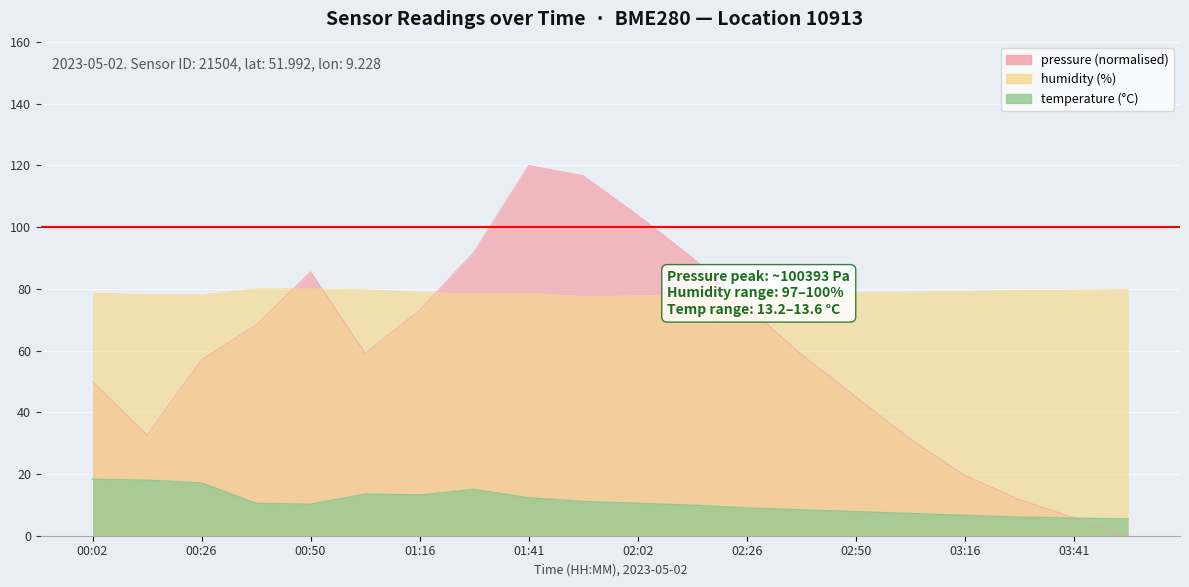

How many data points in pressure are less than 59?

10